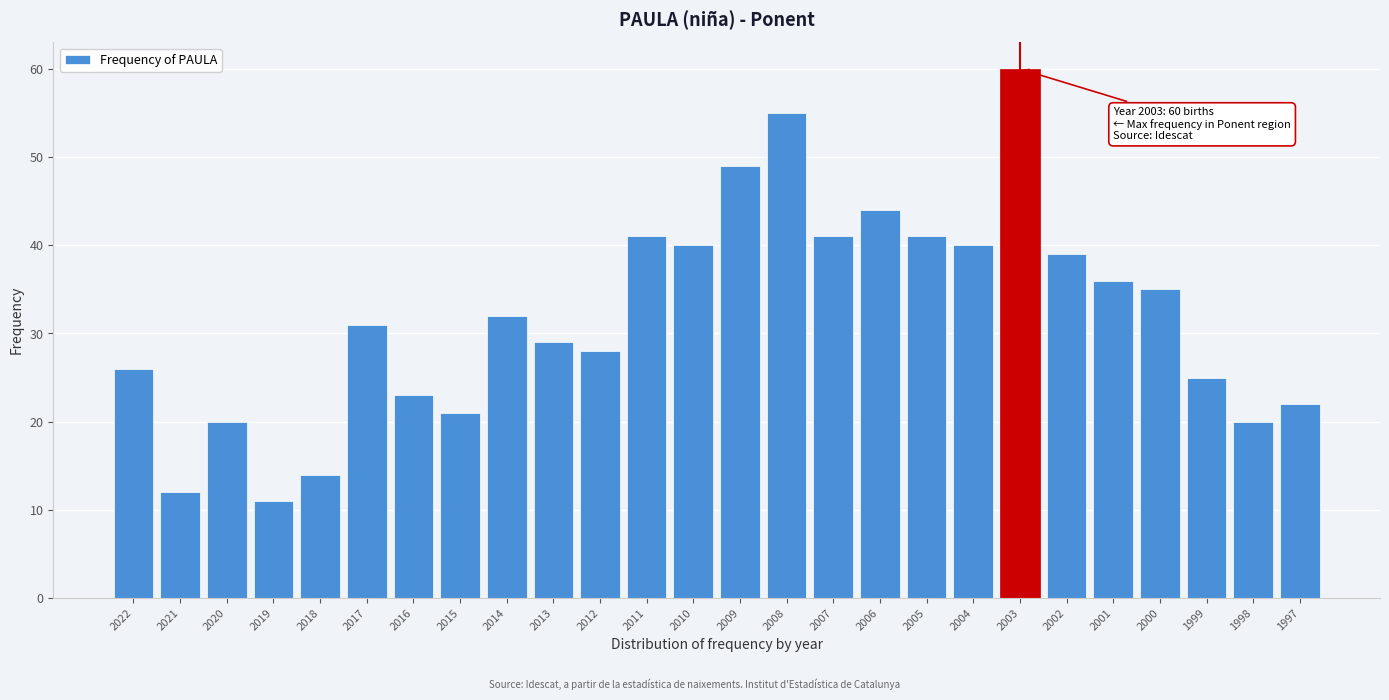

Reading left to right, what are all the values shown in this chart?

26	12	20	11	14	31	23	21	32	29	28	41	40	49	55	41	44	41	40	60	39	36	35	25	20	22